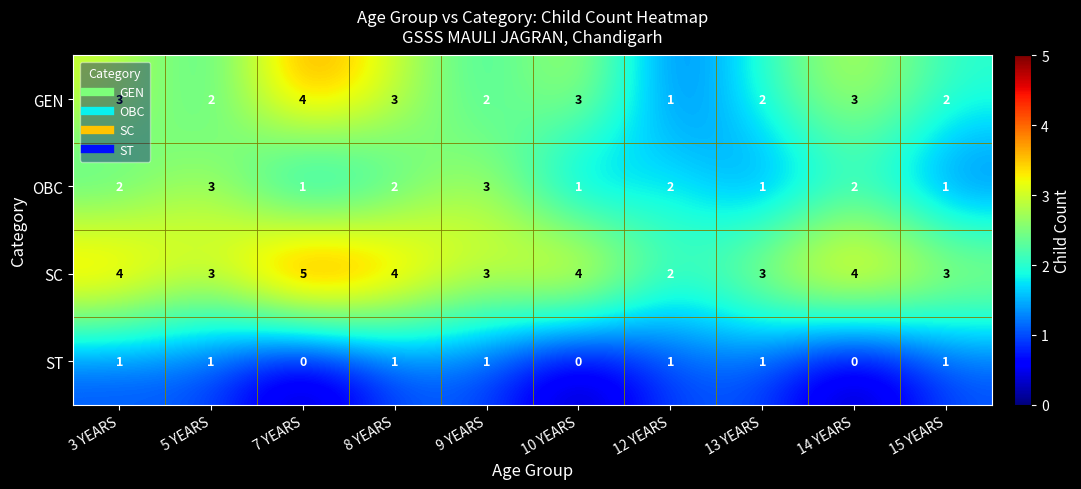

What is the total value across all series at 7 YEARS?

10